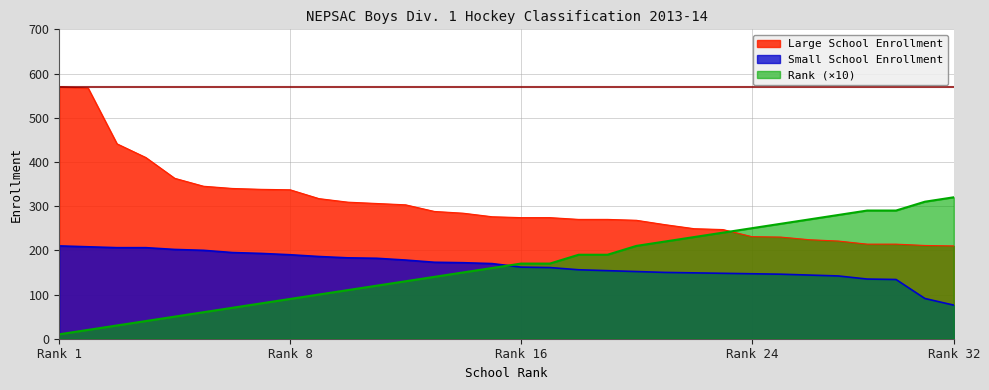

True or false: Rank (×10) and Large School Enrollment cross at least once.

True